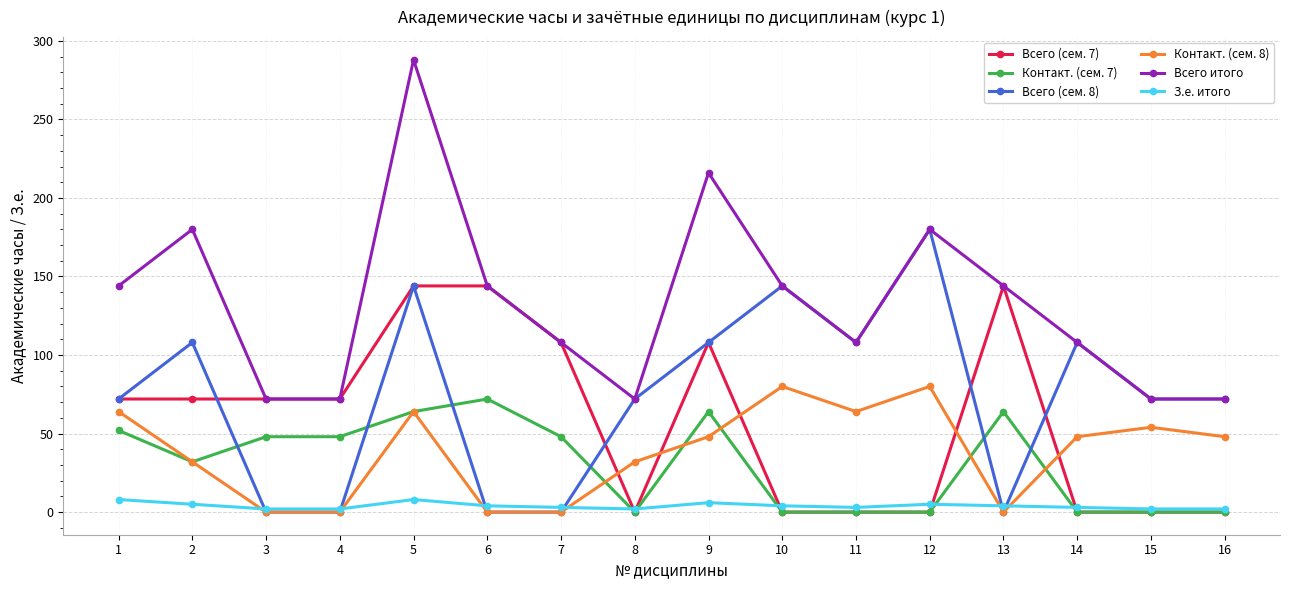

At how many categories does at least one series exceed 208?

2